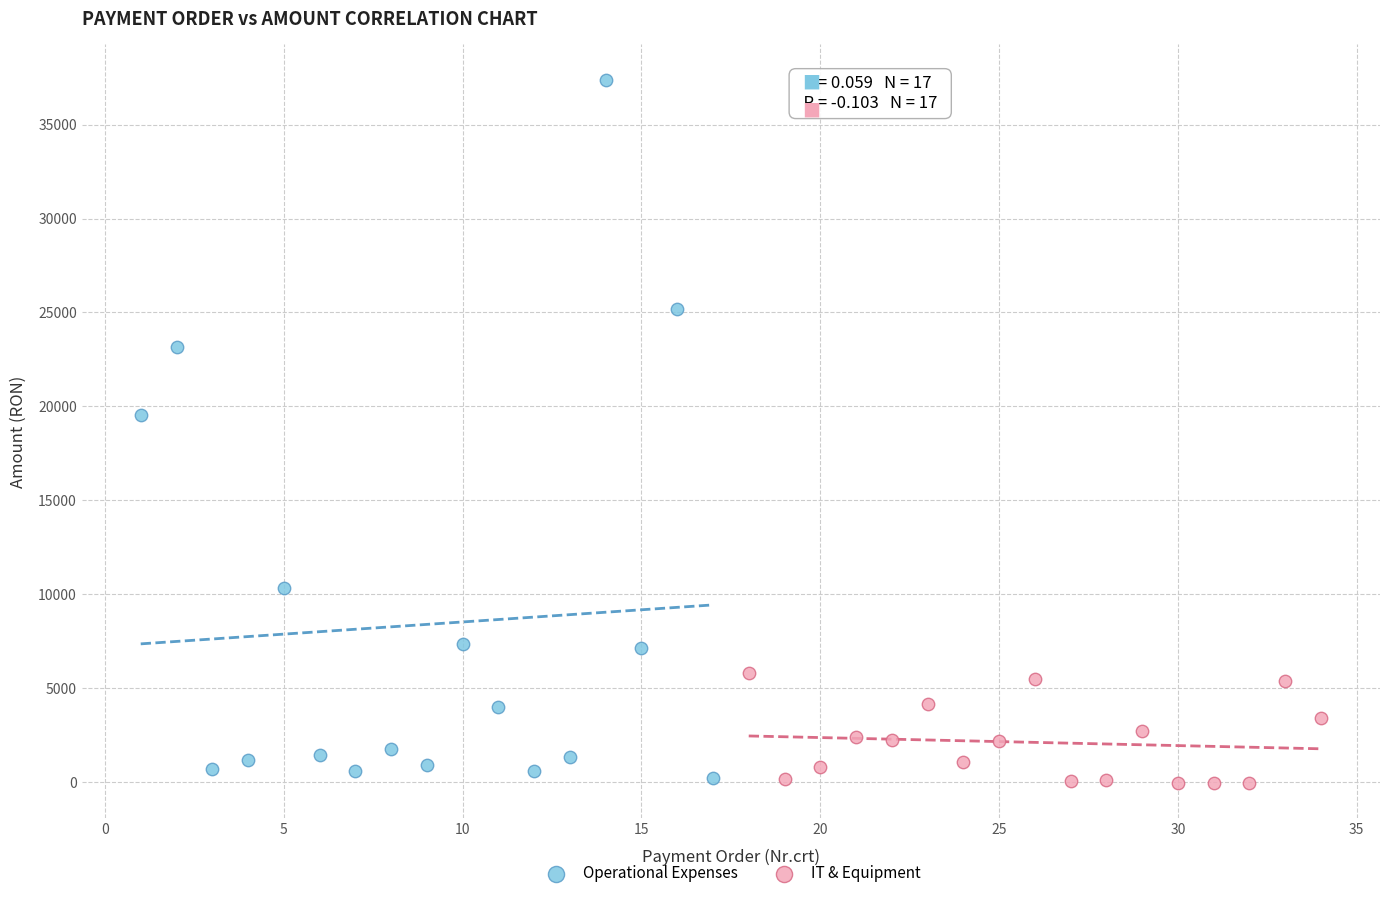

Which series contains the highest Y value?

Operational Expenses